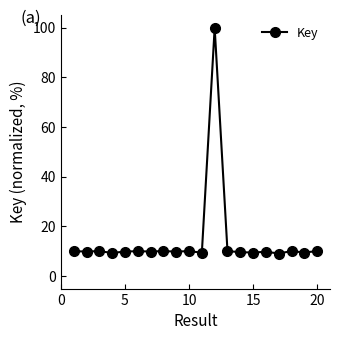

What is the sum of all values?

286.8